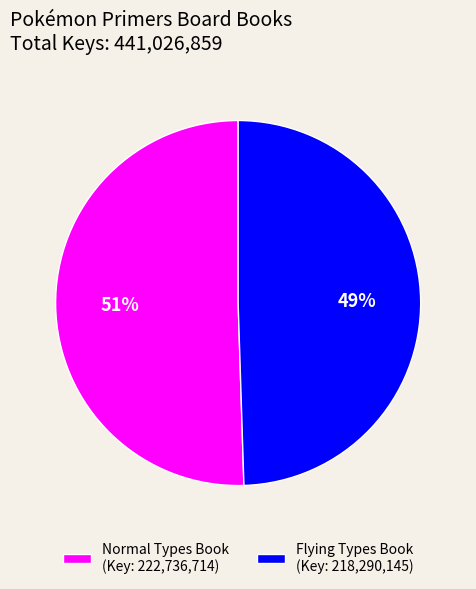

To the nearest percent, what is the combined percentage of Flying Types Book (Key: 218,290,145) and Normal Types Book (Key: 222,736,714)?

100%